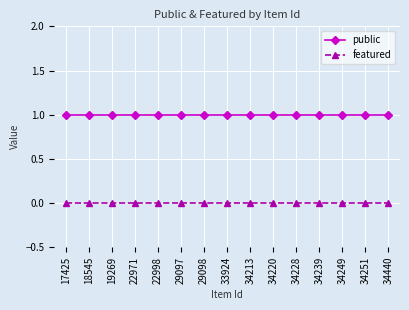

Rank the series at 34213 from highest to lowest value.

public, featured